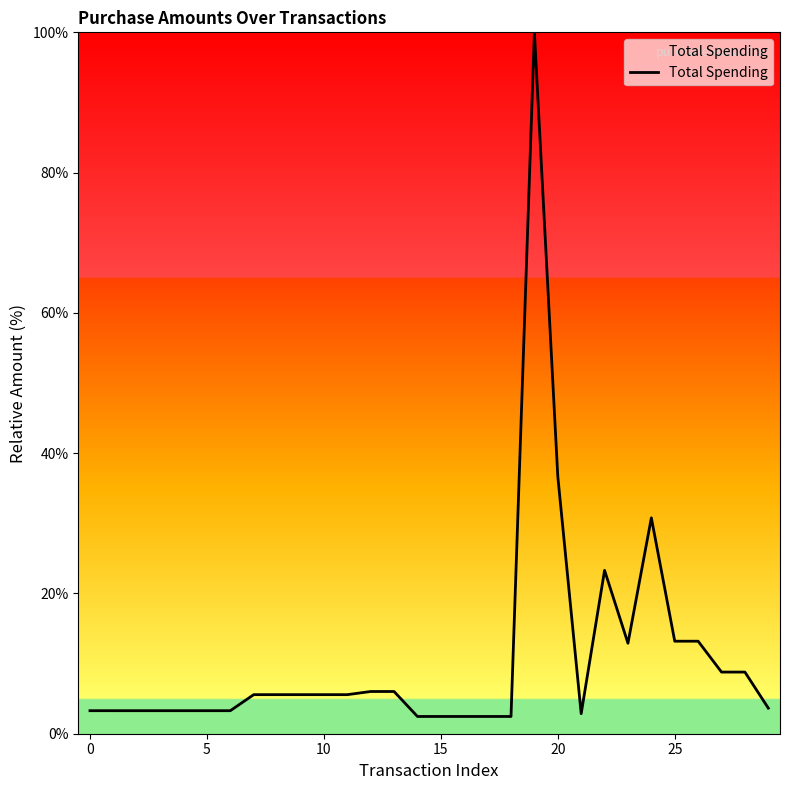

What is the greatest value displayed?

100.0